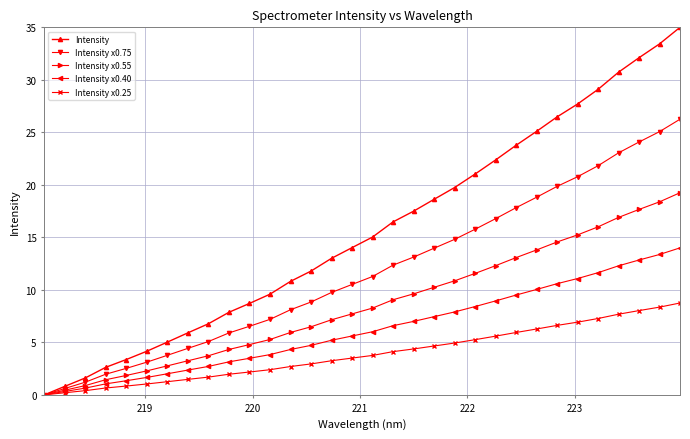

Which series has the largest total across all categories?

Intensity